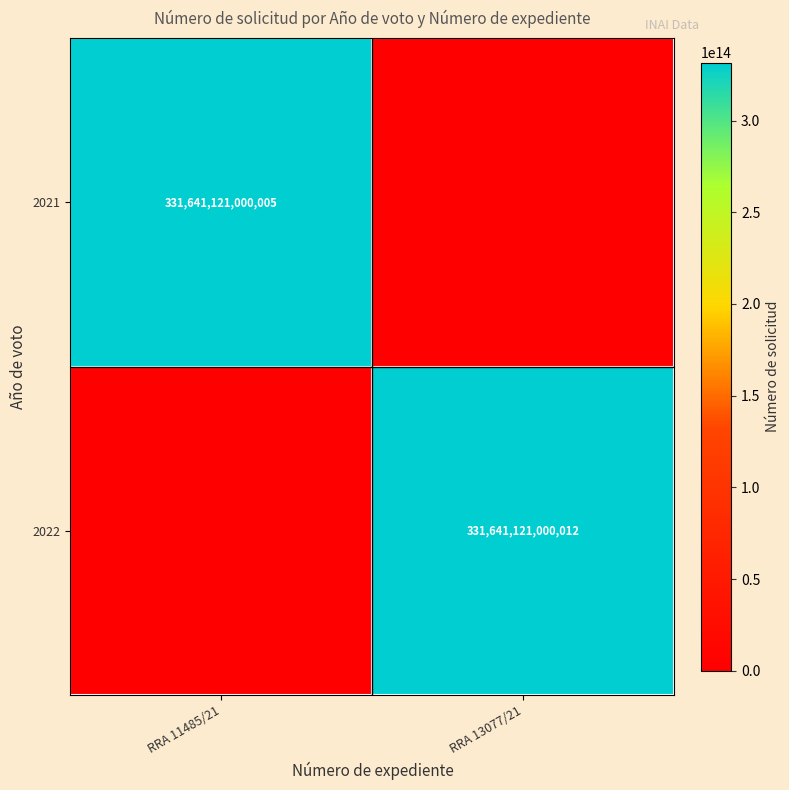

True or false: 2022 has a value of 331641121000012 at RRA 13077/21.

True